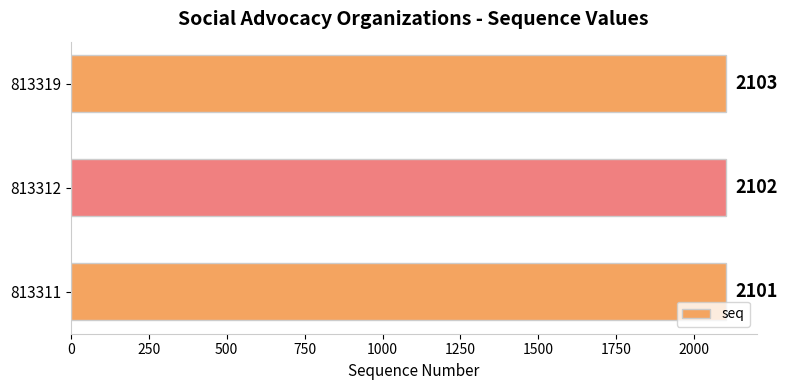

What is the minimum value shown in the chart?

2101